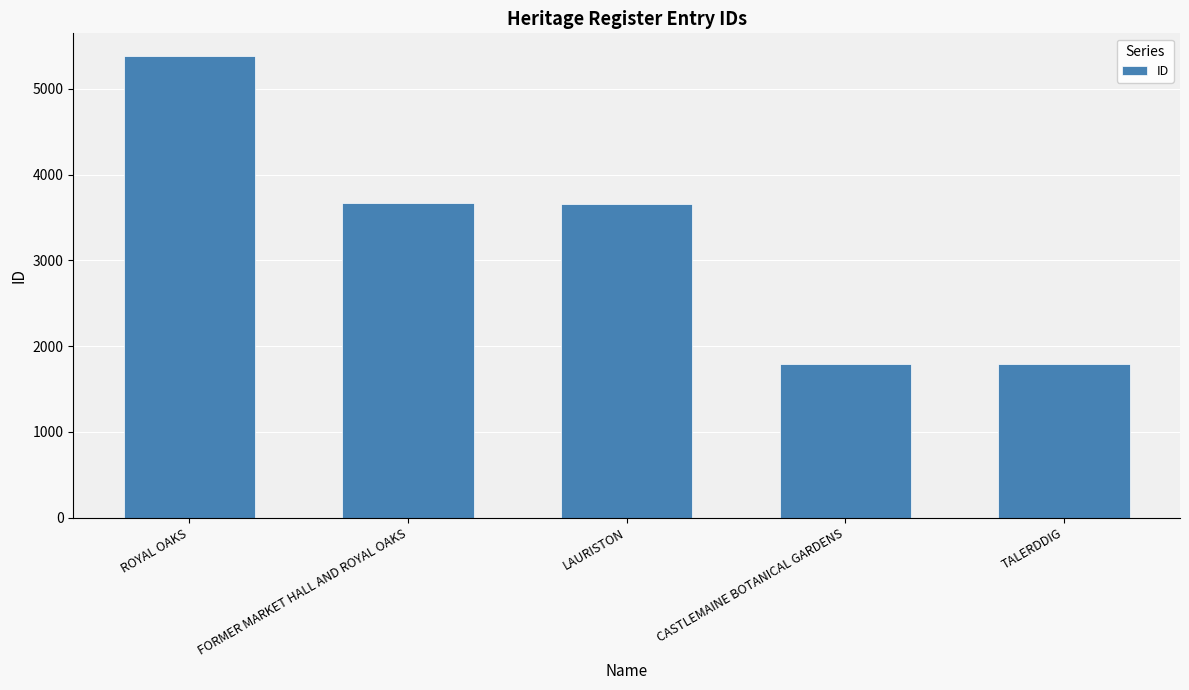

What is the label of the 5th bar from the left?

TALERDDIG